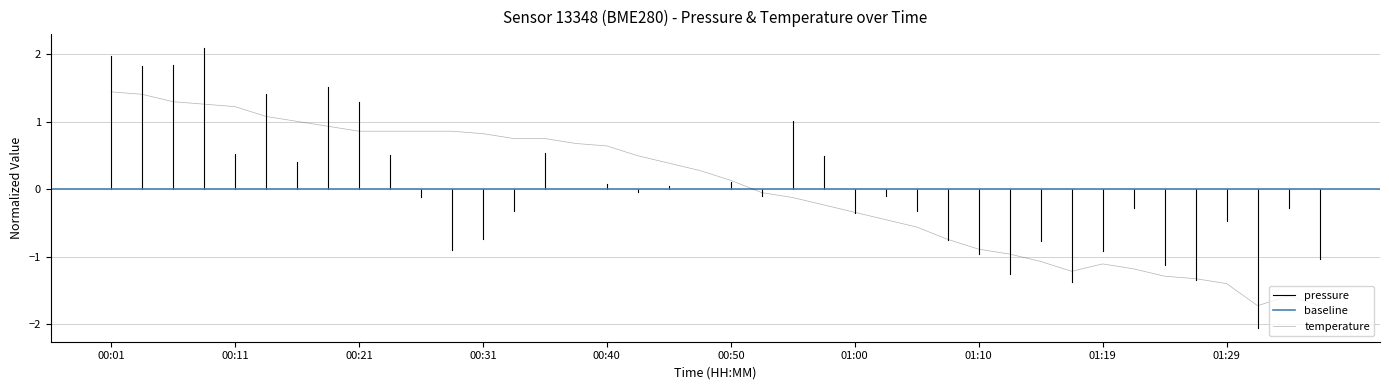

What is the label of the 39th point from the left?

01:34